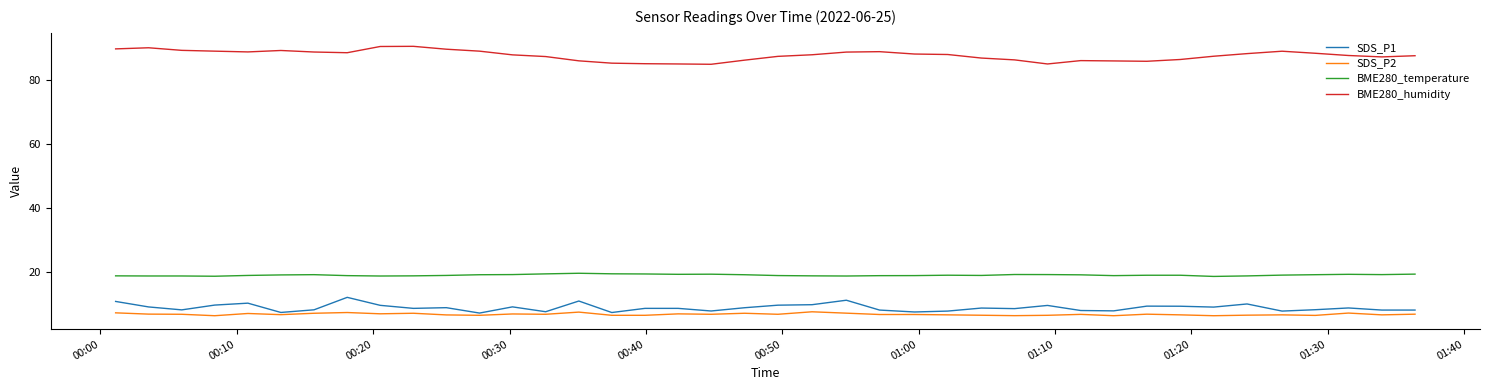

True or false: SDS_P2 and BME280_humidity cross at least once.

False